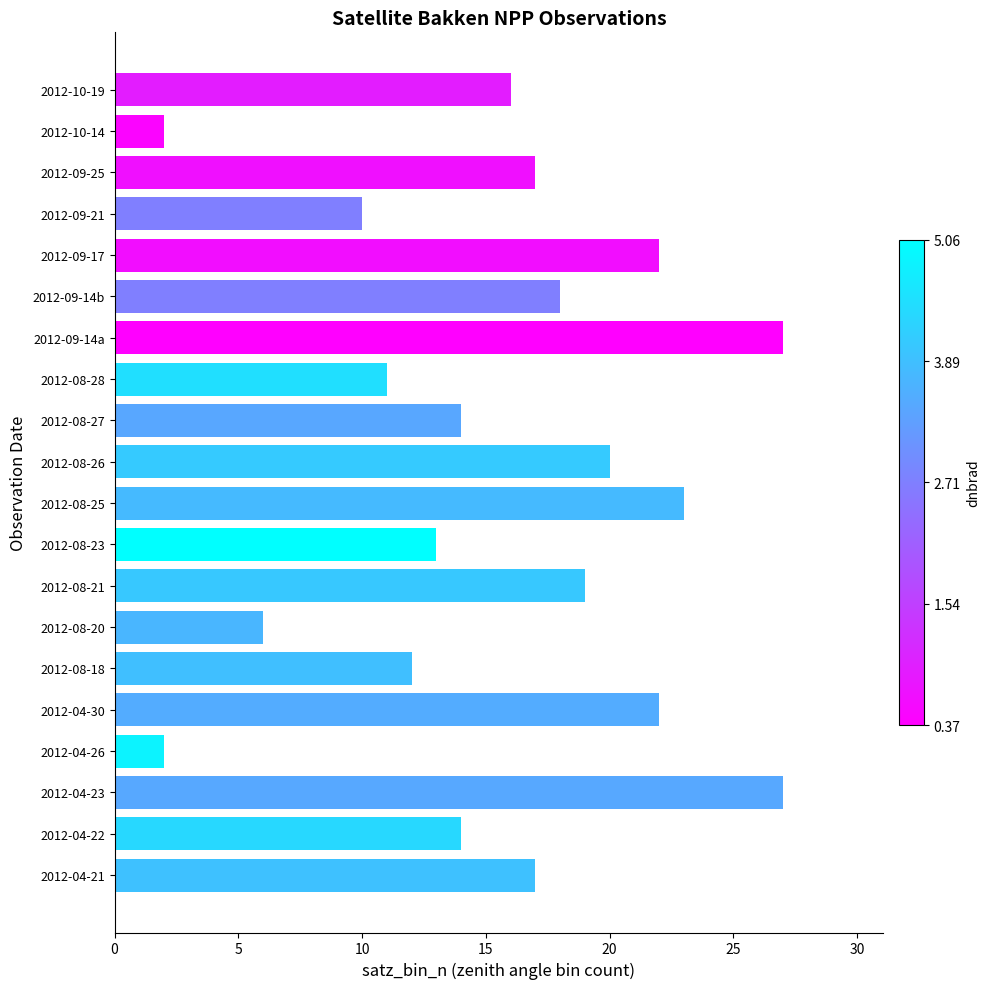

True or false: the data shows 10 at 2012-09-21.

True